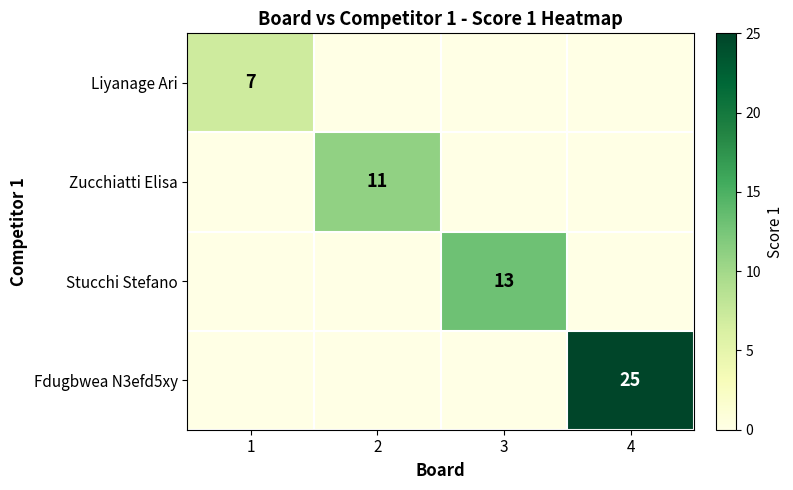

The Stucchi Stefano series shows -7 at 2. True or false?

False